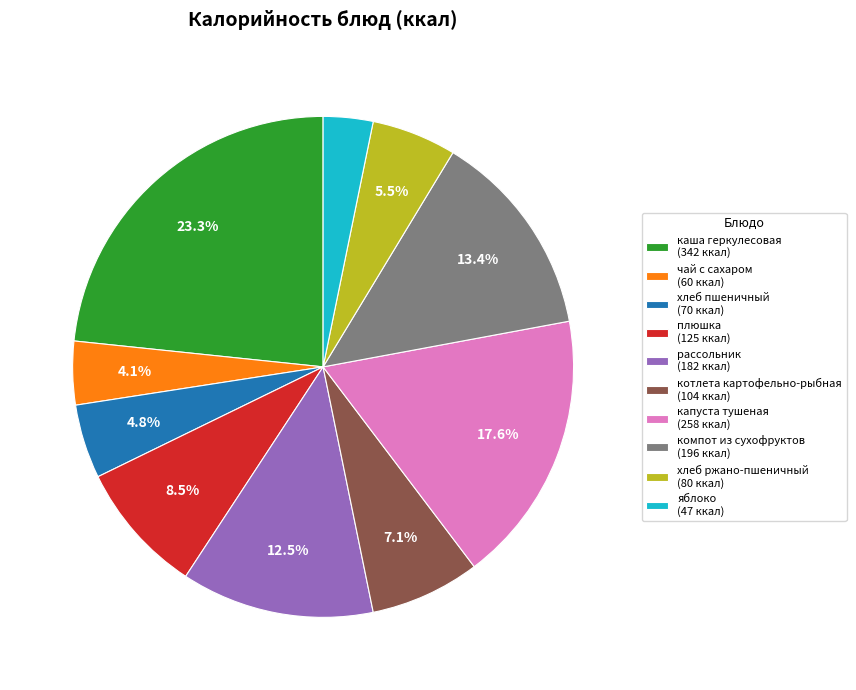

Is the sum of плюшка and компот из сухофруктов greater than half?

No